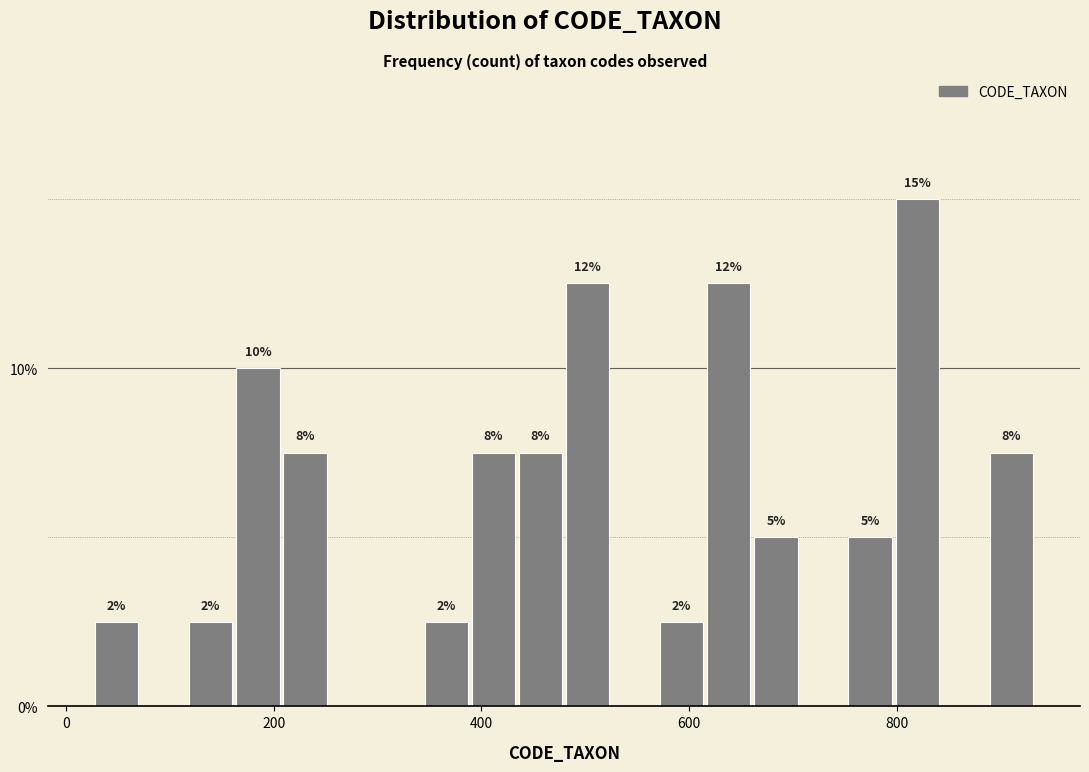

Around what value on the x-axis is the tallest bar? Give the approximate position of its centre, as read against the axis.

820